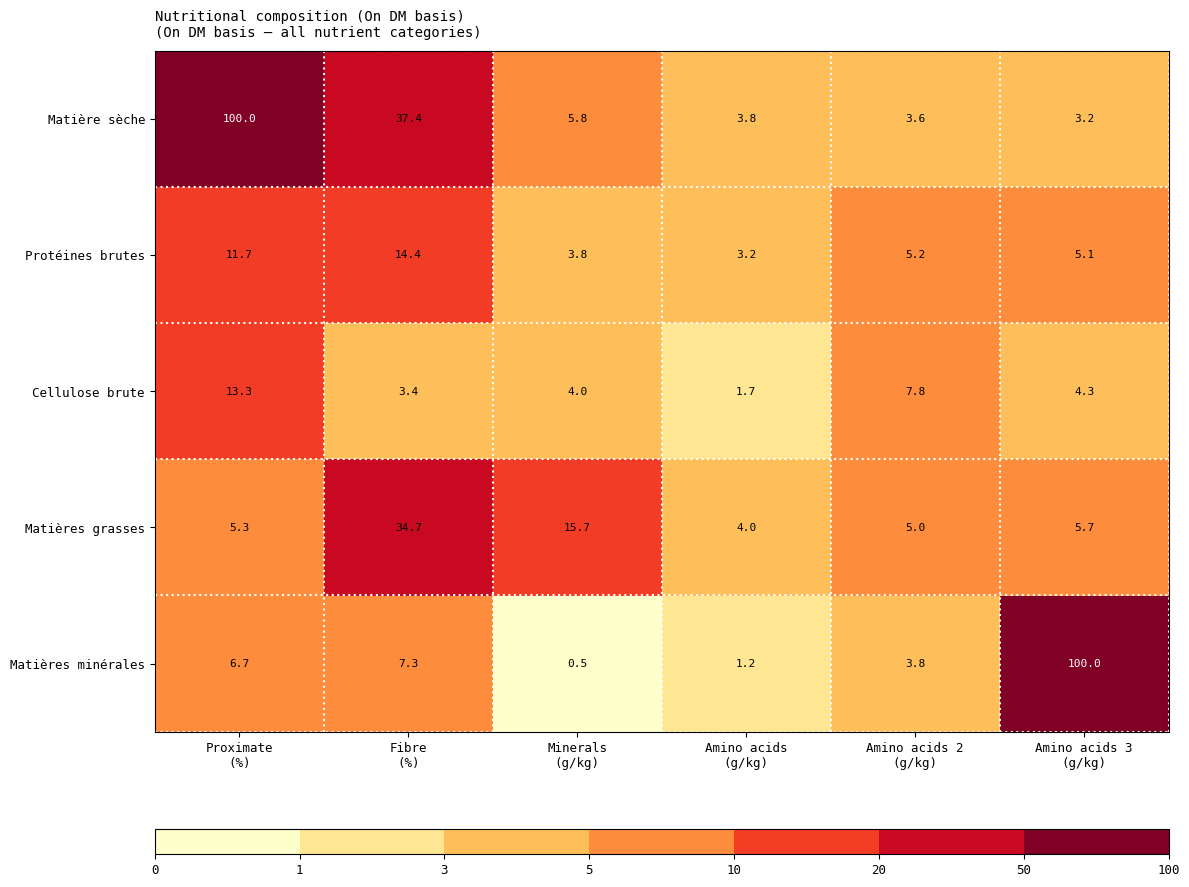

At how many categories does at least one series exceed 7?

5